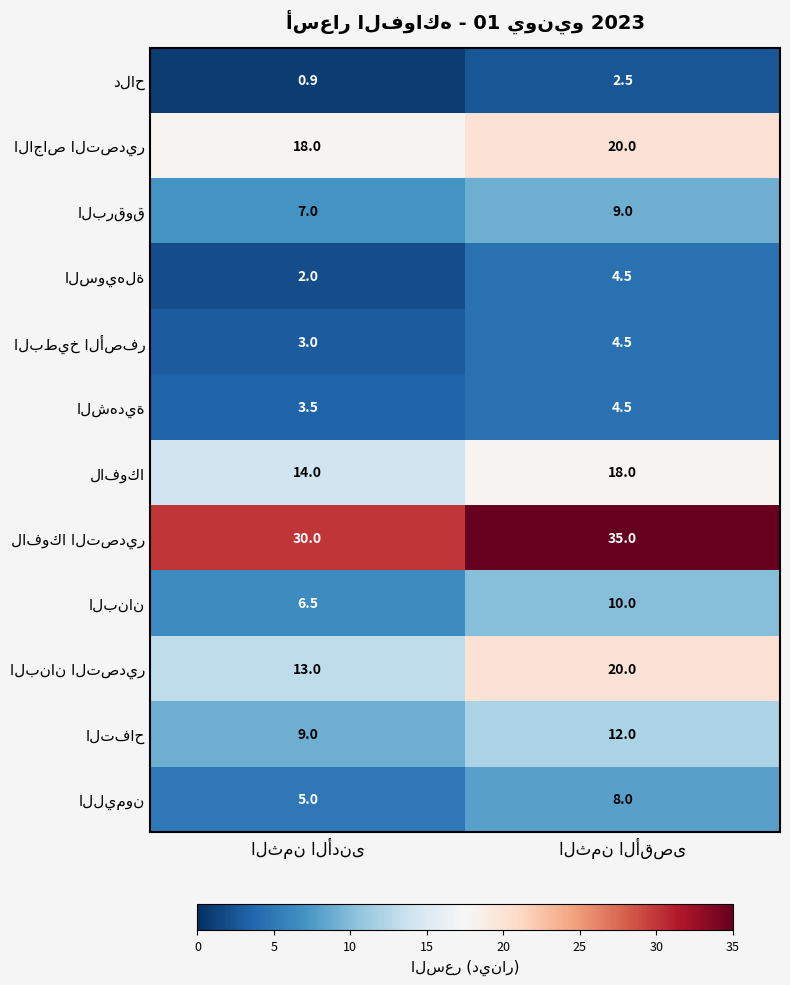

How many data points does each series have?

2